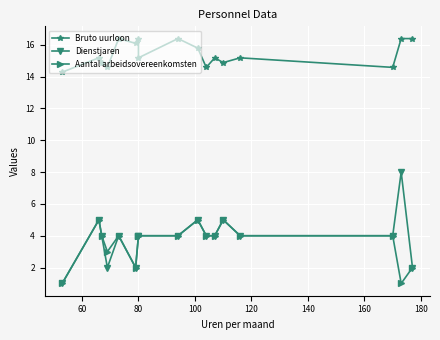

What is the difference between the maximum and minimum values in the Aantal arbeidsovereenkomsten series?

4.0